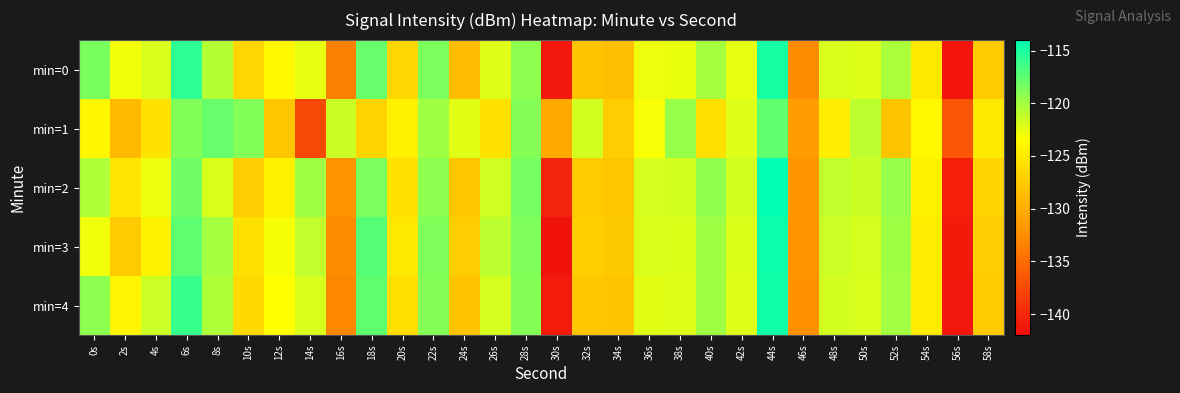

Reading left to right, list all the values displayed in this chart.

min=0: 0s=-118.4	2s=-122.9	4s=-121.9	6s=-115.7	8s=-120.7	10s=-126.6	12s=-123.8	14s=-122.5	16s=-133.4	18s=-117.8	20s=-126.5	22s=-118.5	24s=-128.7	26s=-122.1	28s=-119.1	30s=-141.0	32s=-128.1	34s=-128.5	36s=-122.7	38s=-122.5	40s=-120.1	42s=-122.5	44s=-114.9	46s=-132.6	48s=-121.9	50s=-122.2	52s=-120.3	54s=-125.2	56s=-141.4	58s=-127.7
min=1: 0s=-124.0	2s=-128.9	4s=-125.7	6s=-118.7	8s=-117.8	10s=-118.7	12s=-127.9	14s=-137.6	16s=-121.4	18s=-126.9	20s=-124.5	22s=-119.8	24s=-122.3	26s=-125.6	28s=-118.9	30s=-130.2	32s=-121.7	34s=-127.4	36s=-123.1	38s=-119.5	40s=-125.8	42s=-122.2	44s=-117.6	46s=-131.3	48s=-124.7	50s=-120.9	52s=-128.1	54s=-123.8	56s=-136.5	58s=-125.1
min=2: 0s=-120.5	2s=-125.3	4s=-122.7	6s=-118.1	8s=-121.9	10s=-127.4	12s=-124.6	14s=-119.8	16s=-132.1	18s=-118.5	20s=-125.7	22s=-119.2	24s=-127.9	26s=-121.6	28s=-118.3	30s=-140.2	32s=-127.5	34s=-127.9	36s=-121.8	38s=-121.7	40s=-119.3	42s=-121.7	44s=-114.1	46s=-131.9	48s=-121.1	50s=-121.4	52s=-119.5	54s=-124.4	56s=-140.6	58s=-127.0
min=3: 0s=-122.8	2s=-127.6	4s=-124.3	6s=-117.4	8s=-120.1	10s=-125.8	12s=-123.0	14s=-121.1	16s=-132.6	18s=-117.1	20s=-125.2	22s=-118.7	24s=-127.3	26s=-121.0	28s=-118.6	30s=-141.5	32s=-127.2	34s=-127.7	36s=-121.9	38s=-122.0	40s=-119.8	42s=-122.0	44s=-114.5	46s=-132.1	48s=-121.5	50s=-121.8	52s=-119.9	54s=-124.8	56s=-141.0	58s=-127.3
min=4: 0s=-119.2	2s=-124.1	4s=-121.5	6s=-116.0	8s=-120.4	10s=-126.3	12s=-123.4	14s=-121.9	16s=-133.0	18s=-117.5	20s=-126.0	22s=-118.9	24s=-128.2	26s=-121.8	28s=-118.9	30s=-140.8	32s=-127.8	34s=-128.1	36s=-122.3	38s=-122.2	40s=-119.8	42s=-122.2	44s=-114.6	46s=-132.3	48s=-121.7	50s=-121.9	52s=-120.0	54s=-124.9	56s=-141.2	58s=-127.5